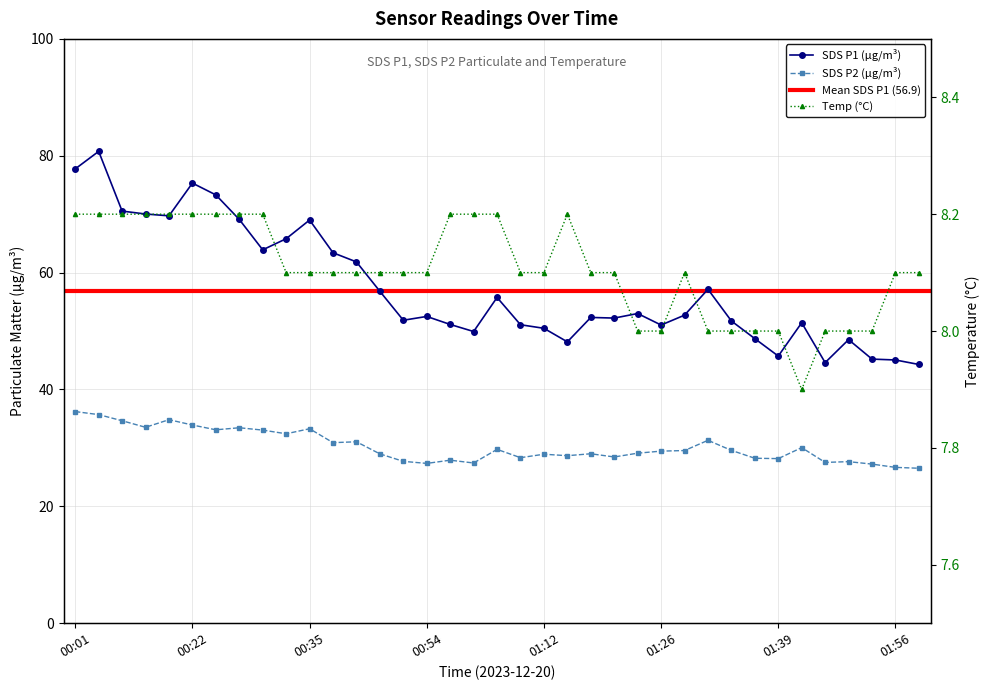

Which has a higher value, 01:10 or 00:27?

00:27